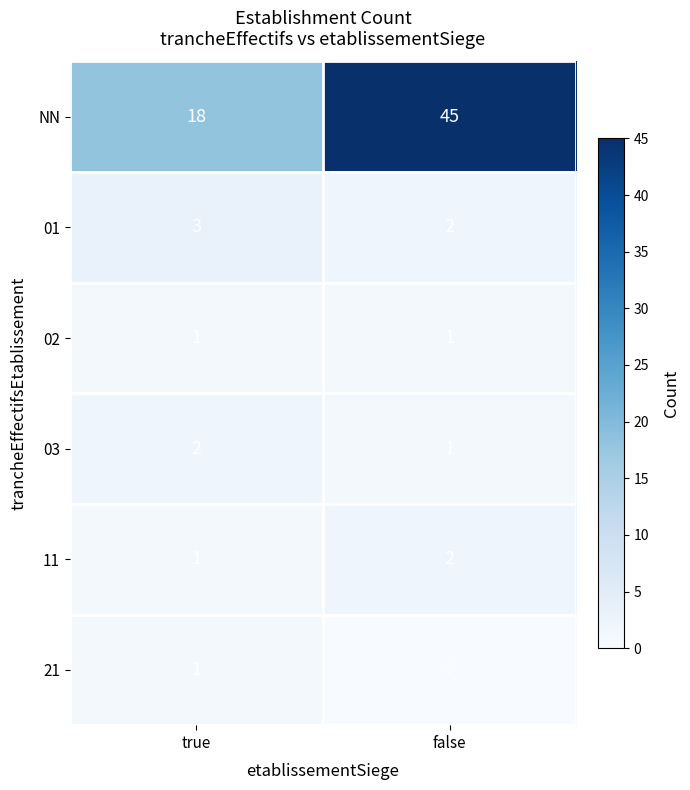

What is the sum of all 11 values?

3